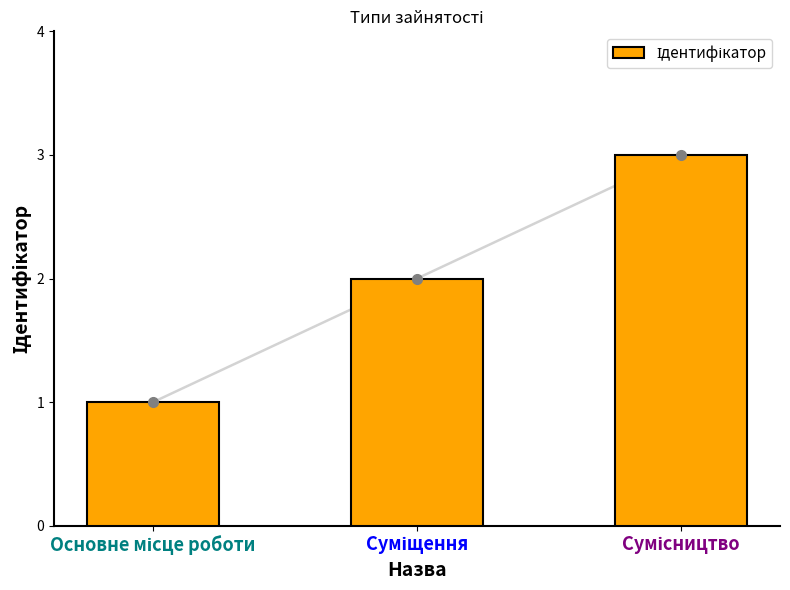

What is the difference between the maximum and second lowest values?

1